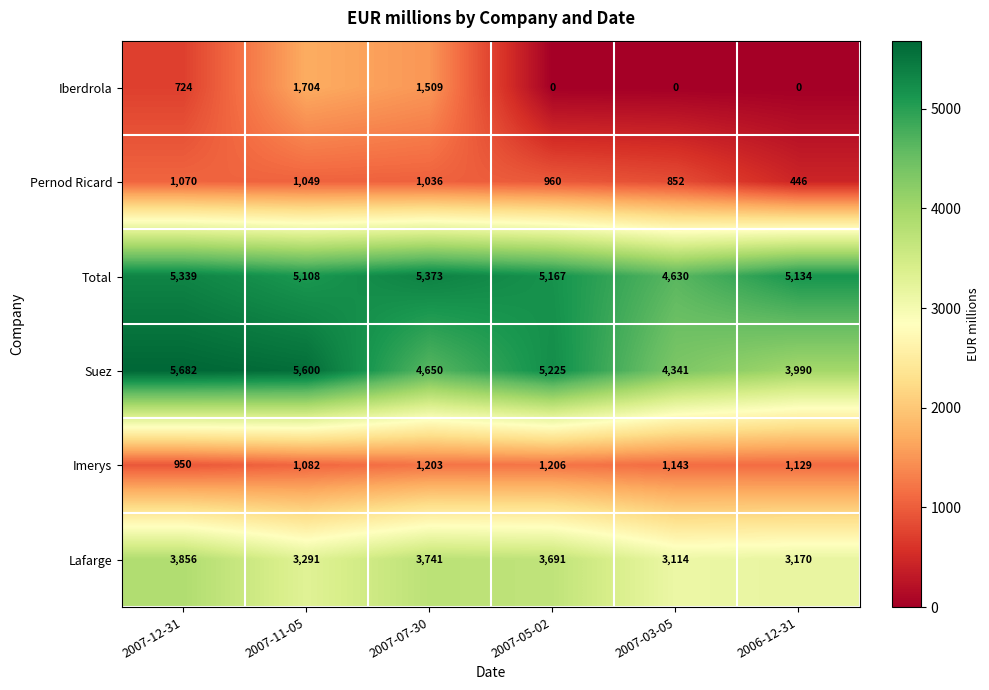

At which label does Lafarge first exceed 3691?

2007-12-31